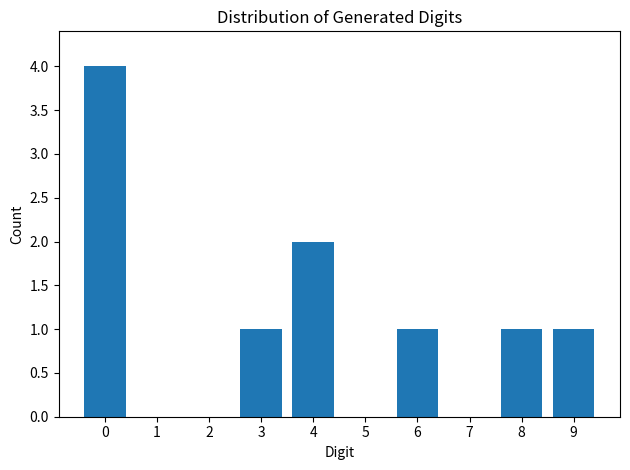

Reading left to right, extract all data points from this chart.

0=4	1=0	2=0	3=1	4=2	5=0	6=1	7=0	8=1	9=1